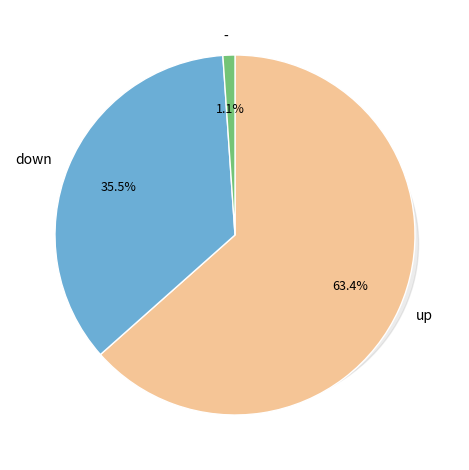

Does any single category account for the majority?

Yes